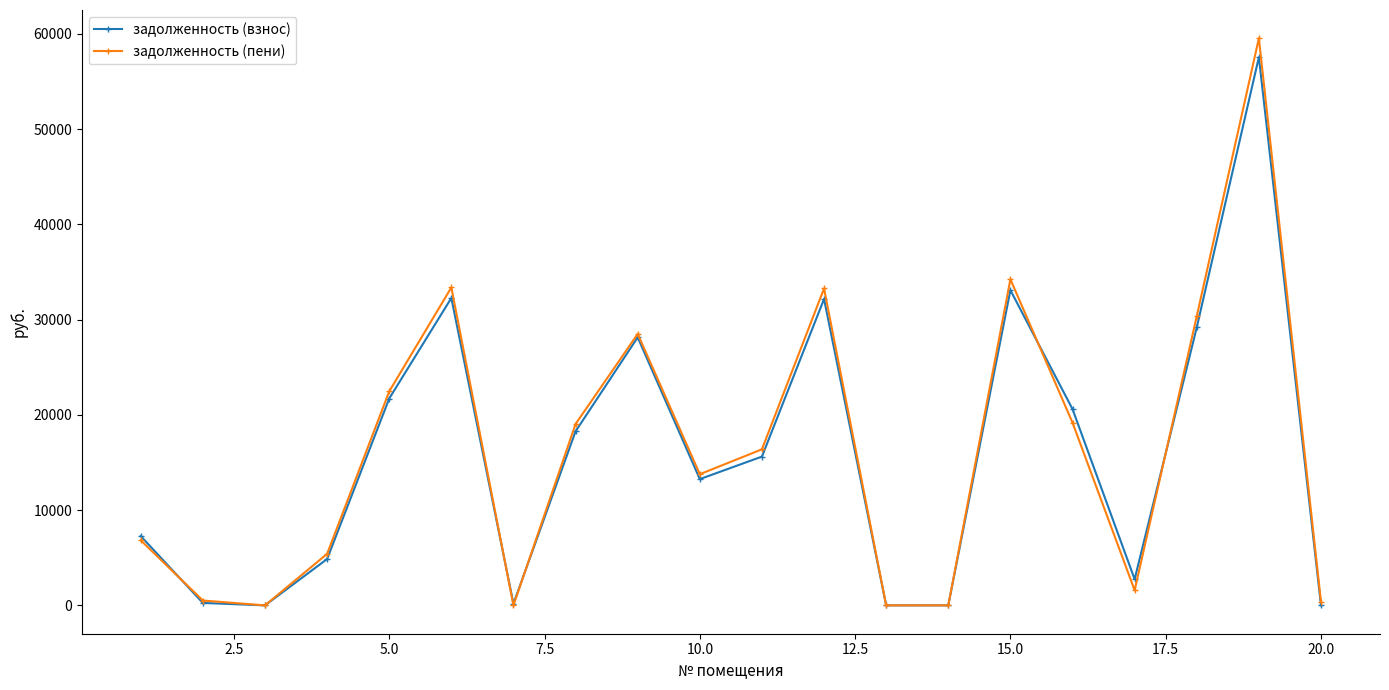

What is the difference between the second highest and minimum values in the задолженность (взнос) series?

33093.1